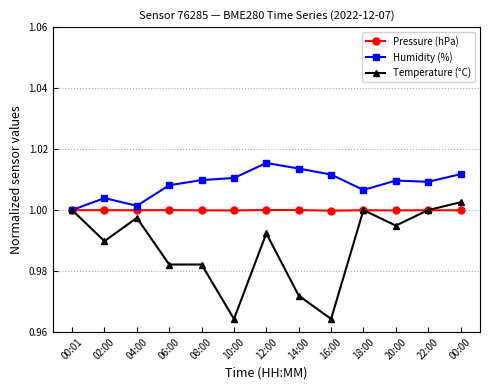

Rank the series by their average value, from lowest to highest.

Temperature (°C), Pressure (hPa), Humidity (%)